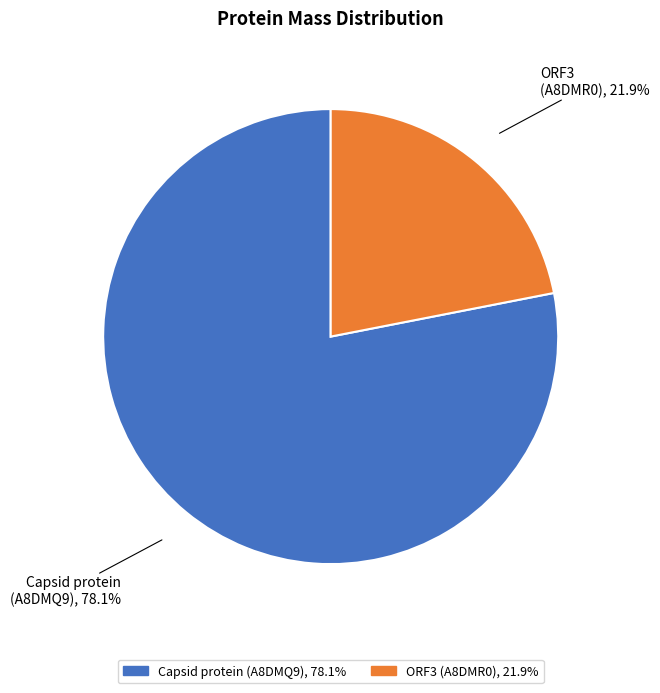

To the nearest percent, what is the difference between the largest and smallest slice percentages?

56%